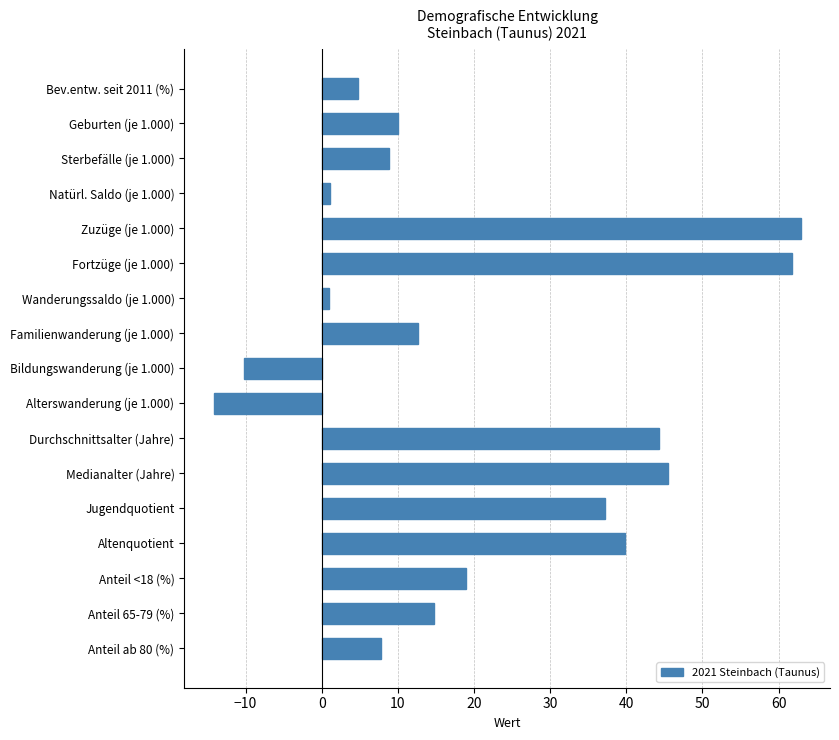

What is the difference between the second highest and minimum values?

76.0